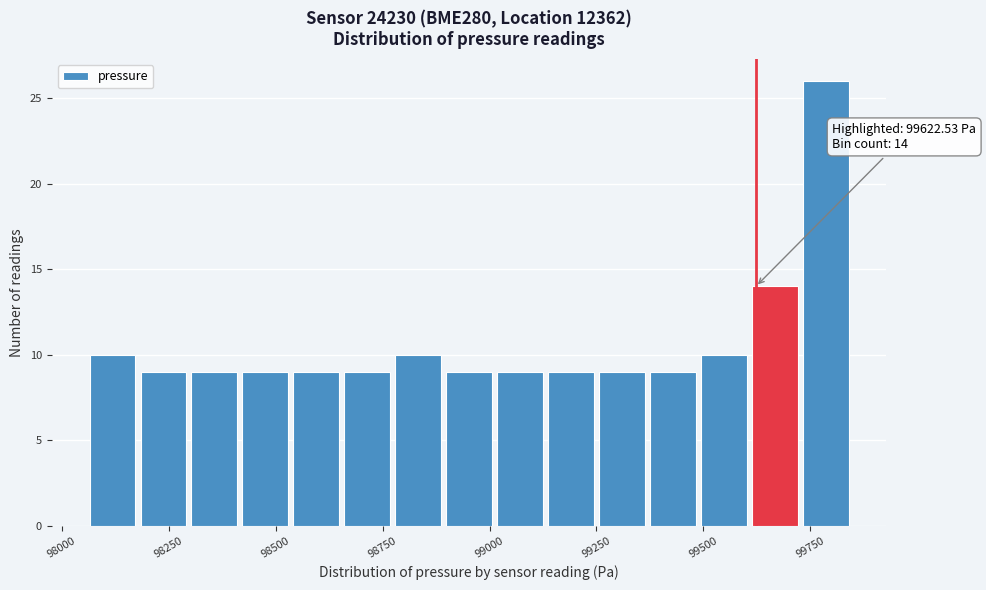

Around what value on the x-axis is the tallest bar? Give the approximate position of its centre, as read against the axis.

99800